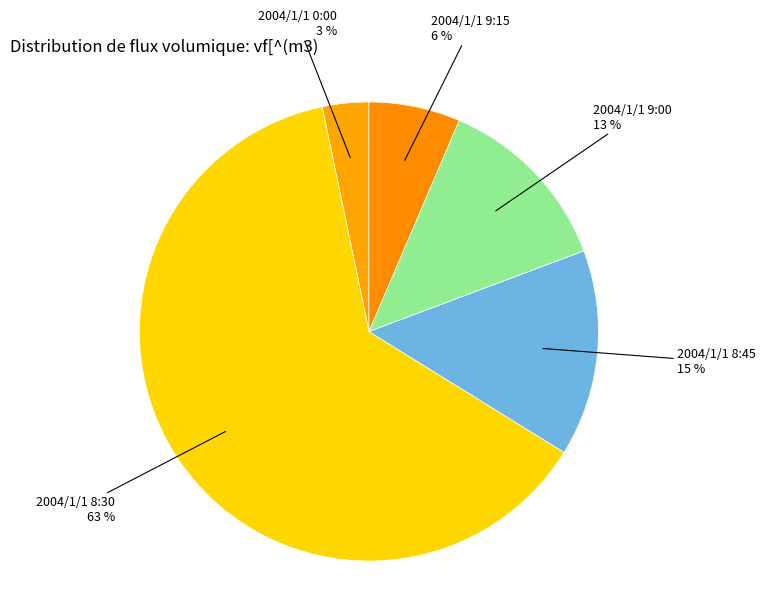

To the nearest percent, what portion does 2004/1/1 9:15 represent?

6%